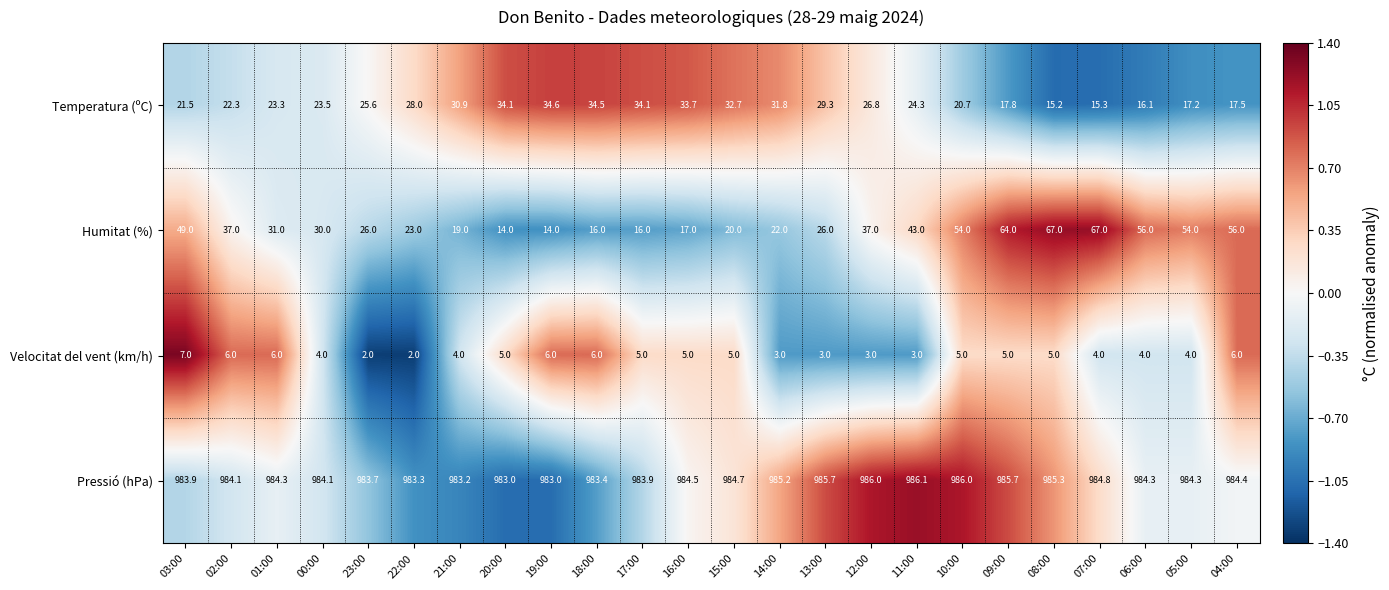

What is the greatest value displayed?

986.1